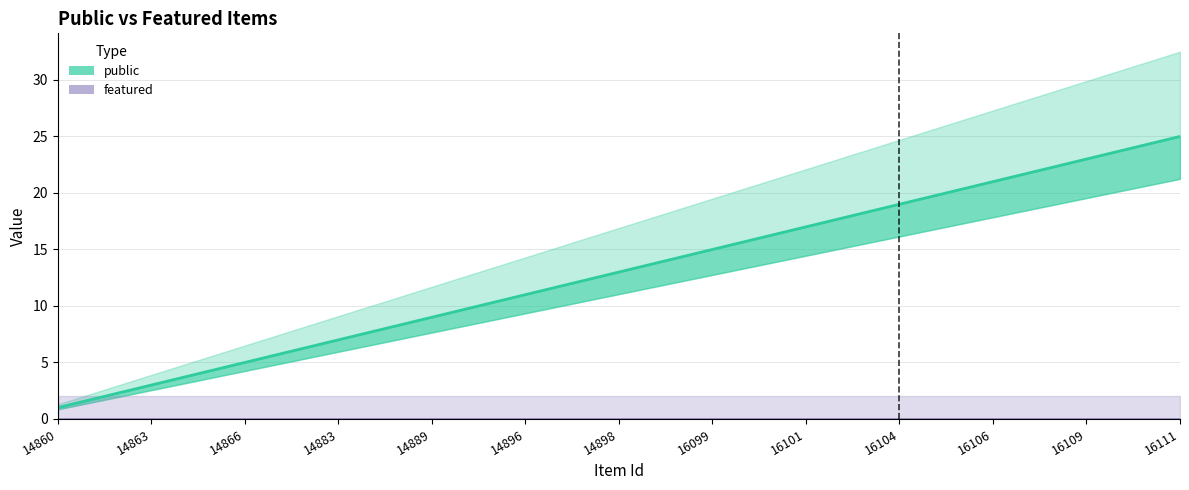

Between 14889 and 16111, which series saw the biggest shift?

public